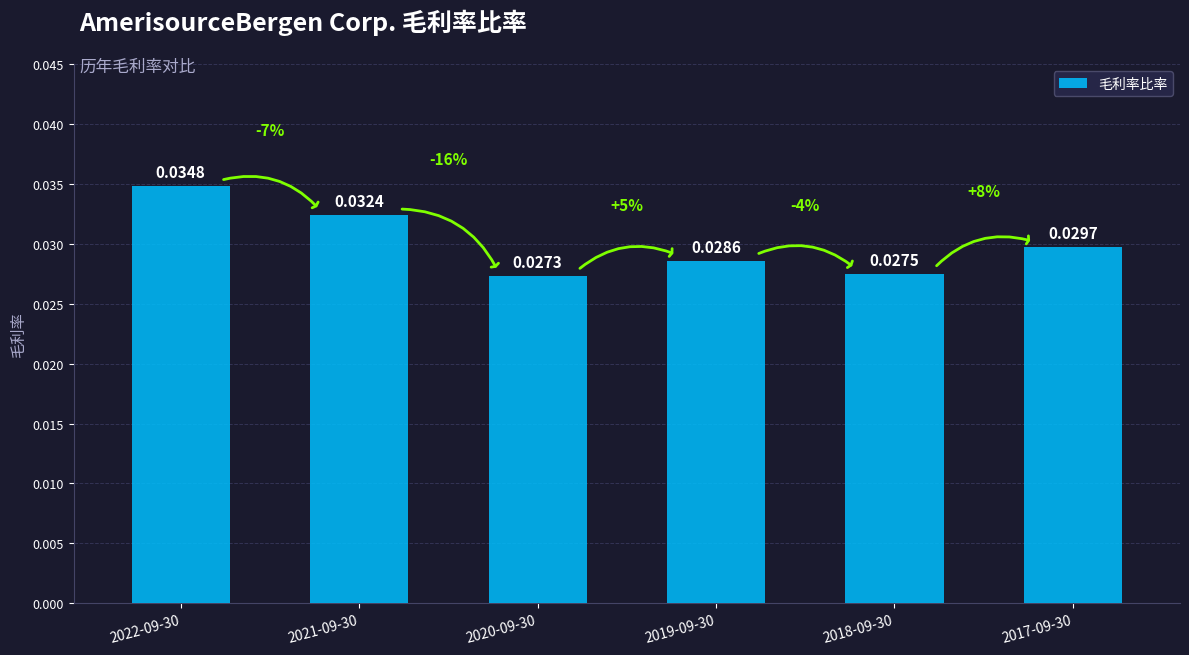

Rank the categories by value from highest to lowest.

2022-09-30, 2021-09-30, 2017-09-30, 2019-09-30, 2018-09-30, 2020-09-30